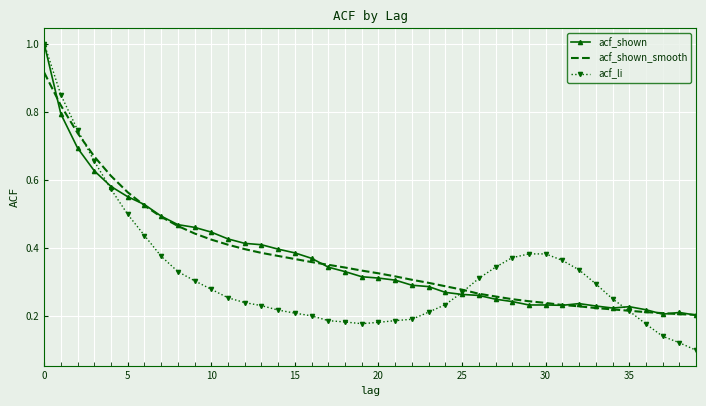

Which series has the largest range (max minus min)?

acf_li